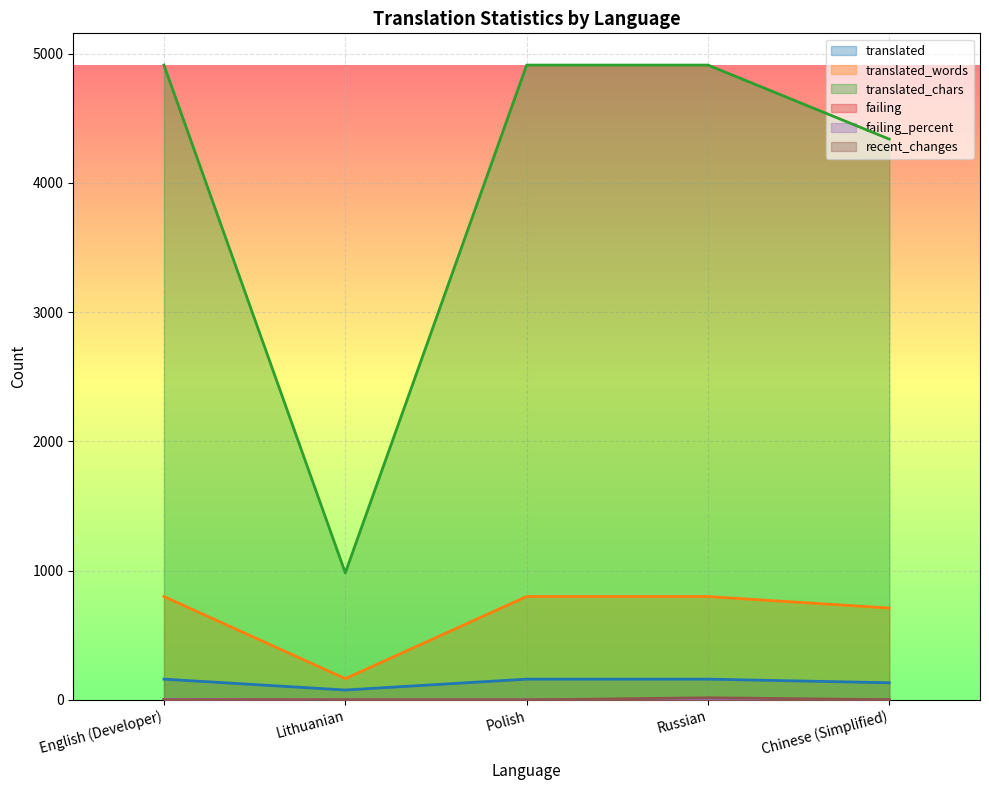

Rank the series at English (Developer) from lowest to highest value.

recent_changes, failing_percent, failing, translated, translated_words, translated_chars